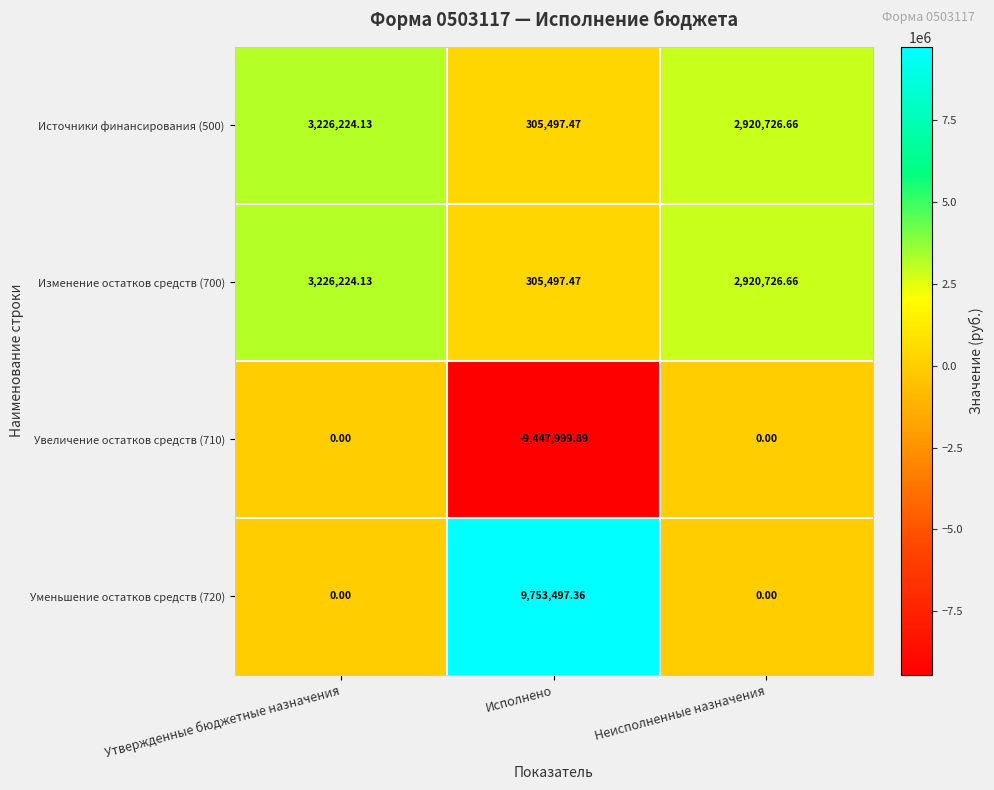

List the labels in order of Источники финансирования (500) value, largest first.

Утвержденные бюджетные назначения, Неисполненные назначения, Исполнено